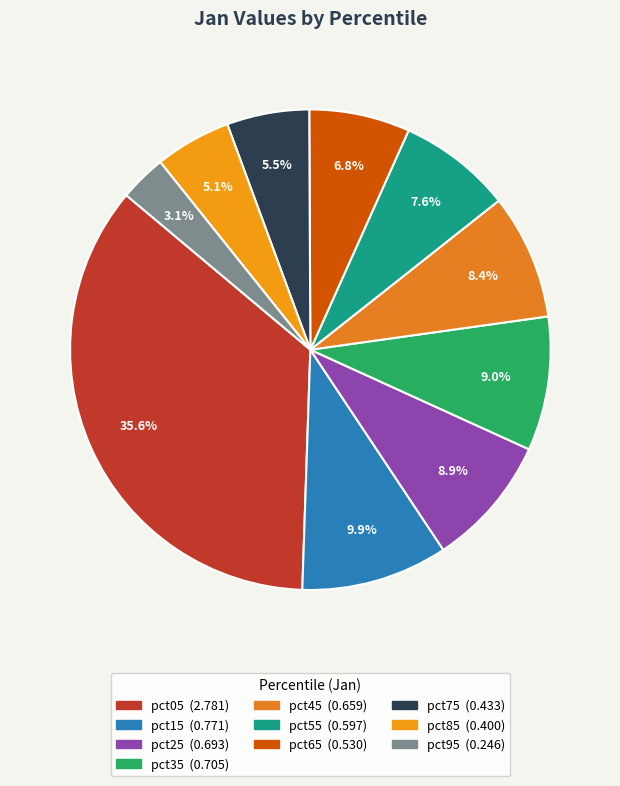

Combined, what portion of the pie is pct05 and pct65?

42.4%